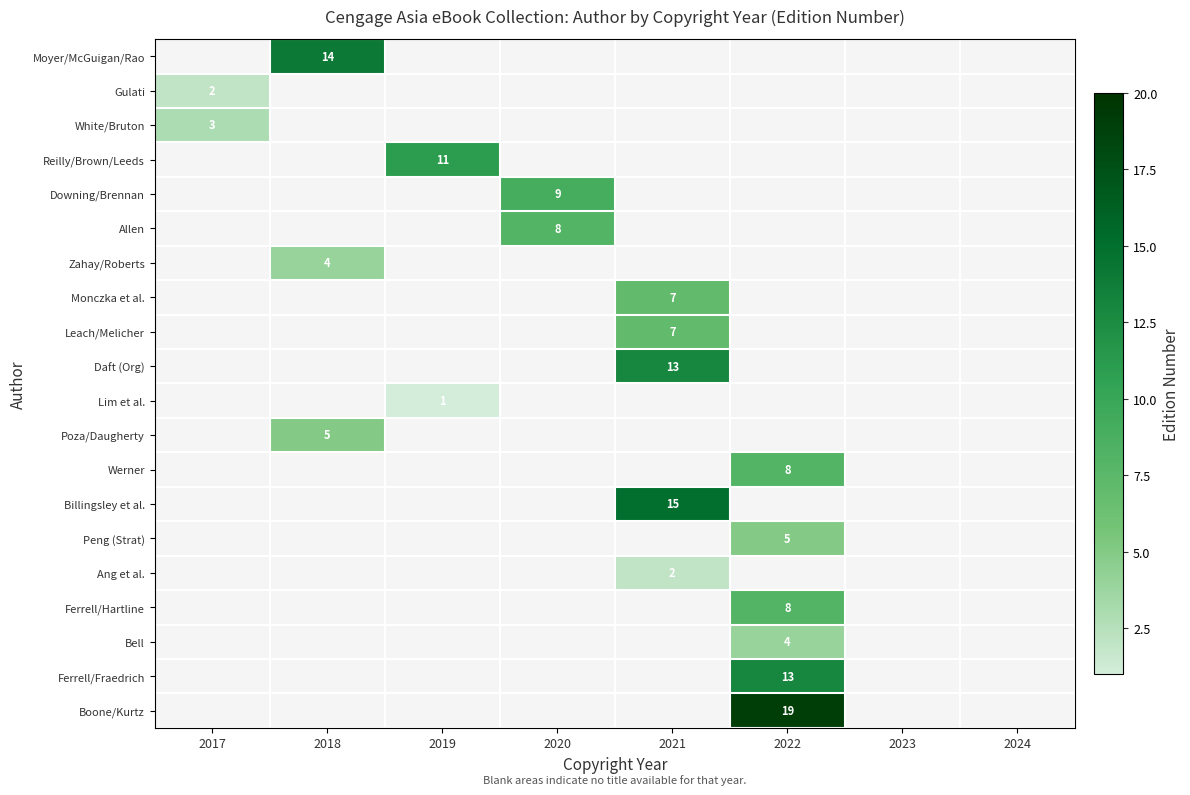

Is it true that Monczka et al. equals 4 at 2021?

False